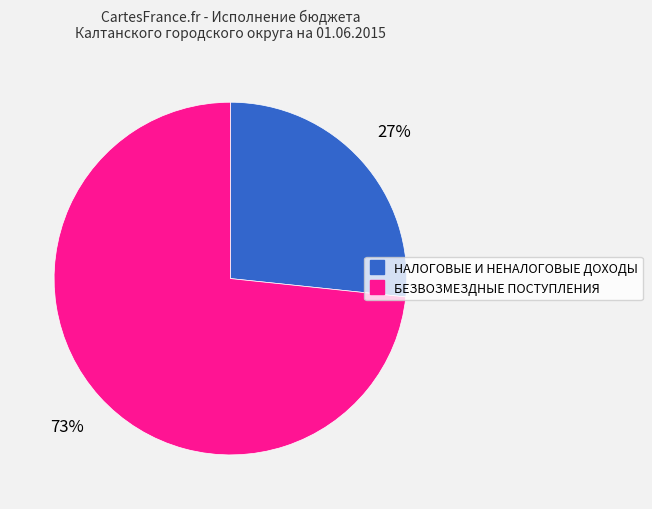

Rank the categories by value from lowest to highest.

НАЛОГОВЫЕ И НЕНАЛОГОВЫЕ ДОХОДЫ, БЕЗВОЗМЕЗДНЫЕ ПОСТУПЛЕНИЯ